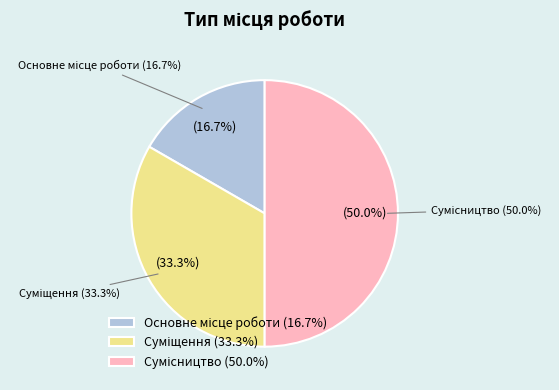

True or false: Суміщення accounts for 45% of the total.

False